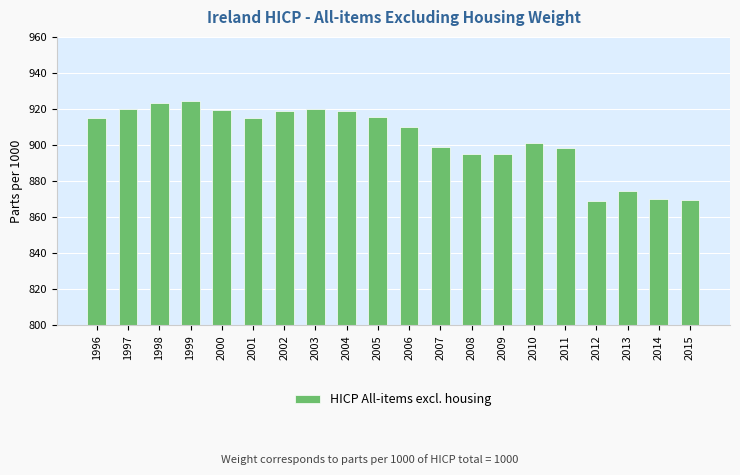

What is the sum of all values?

18071.9